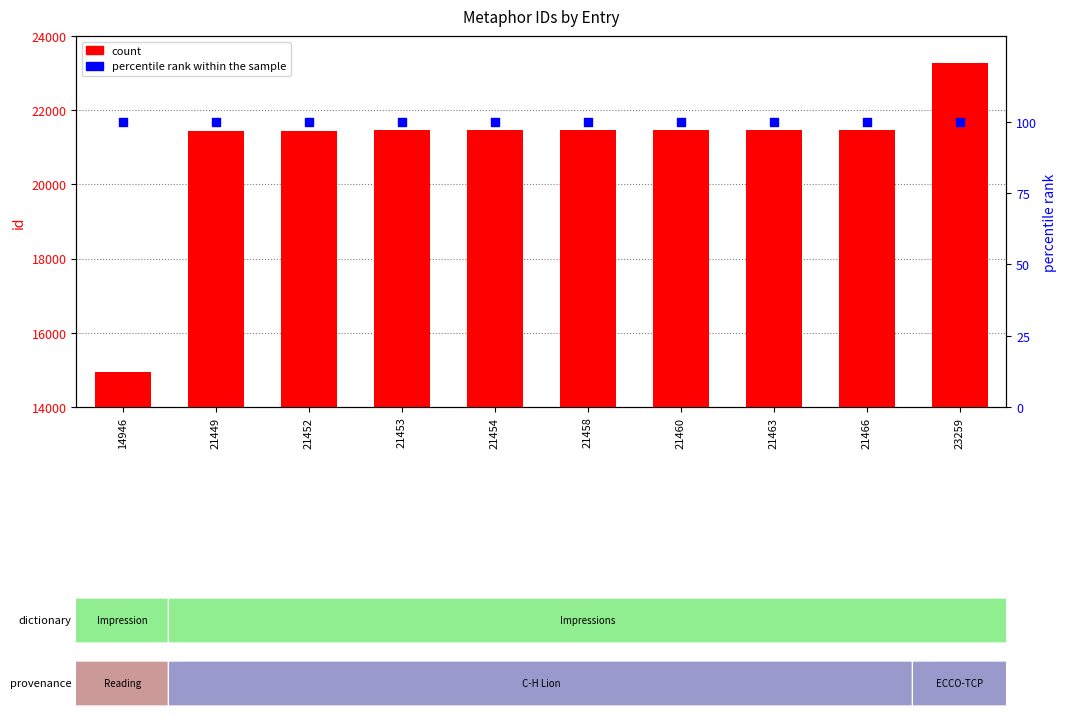

Which series contains the highest Y value?

count